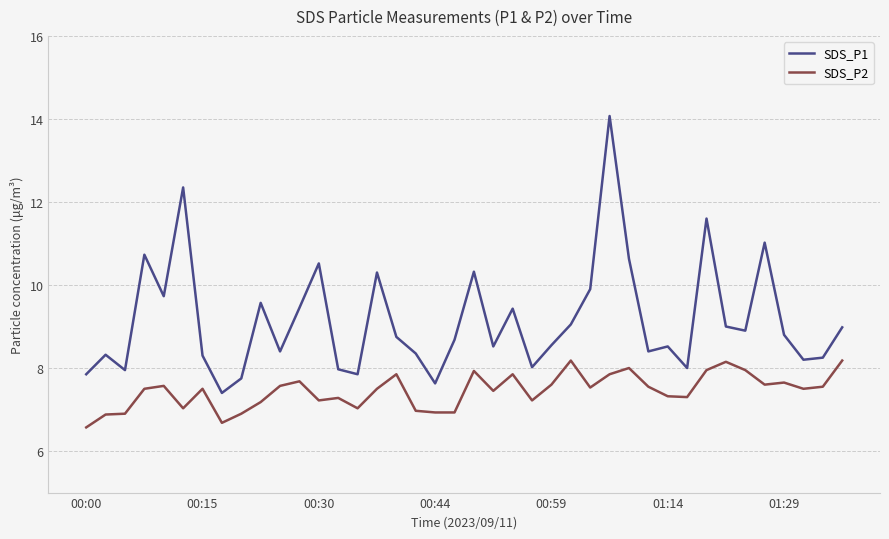

In SDS_P1, how many points are lower than both neighbors (excluding endpoints)?

12